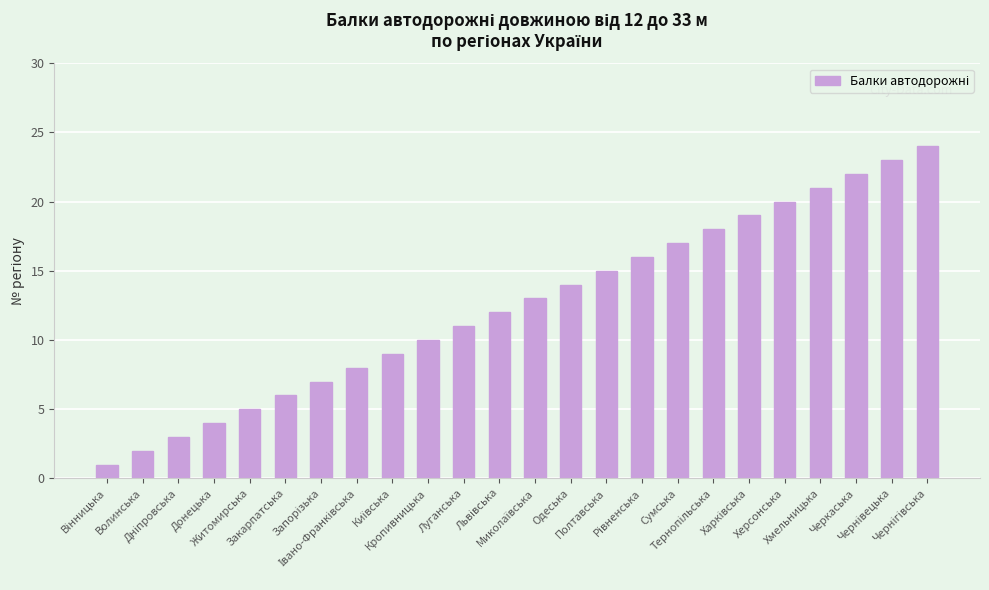

What is the smallest value displayed?

1